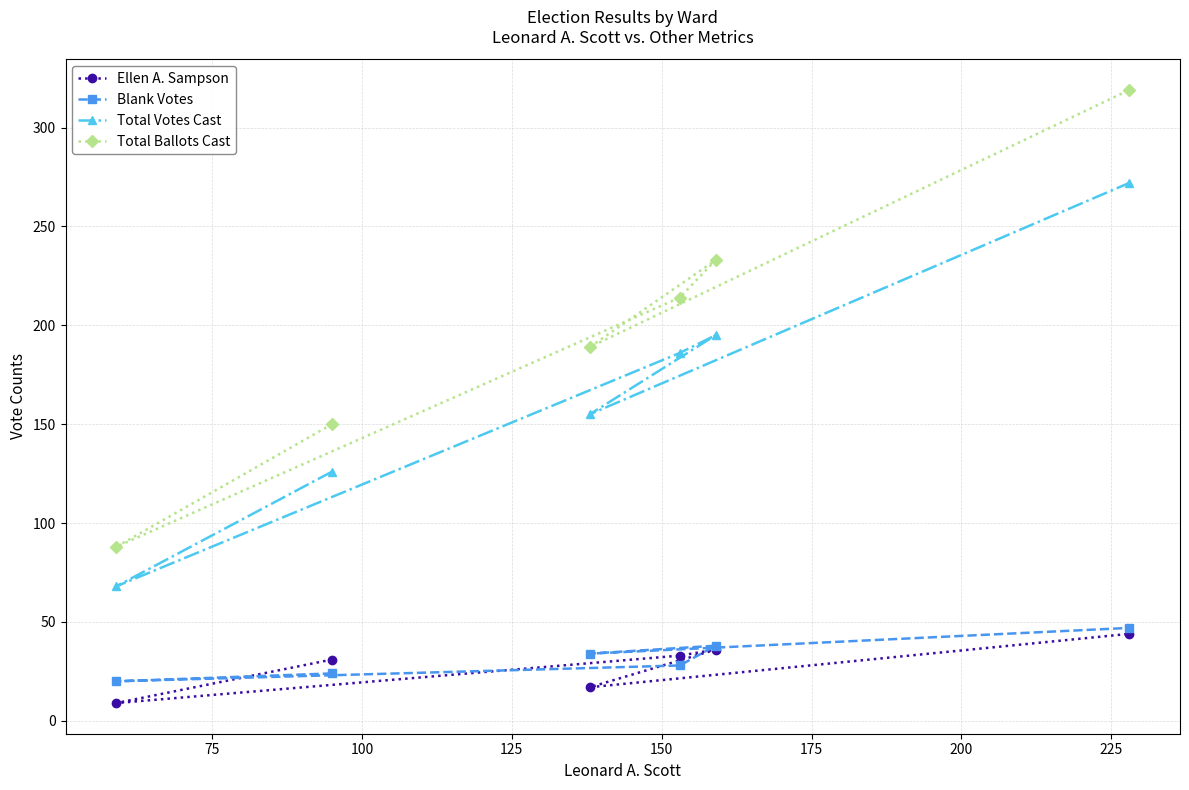

What is the minimum value for Blank Votes?

20